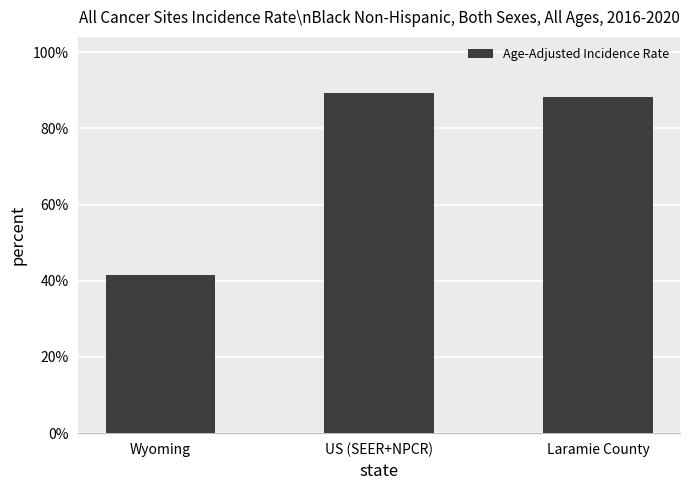

Which has a higher value, Wyoming or Laramie County?

Laramie County